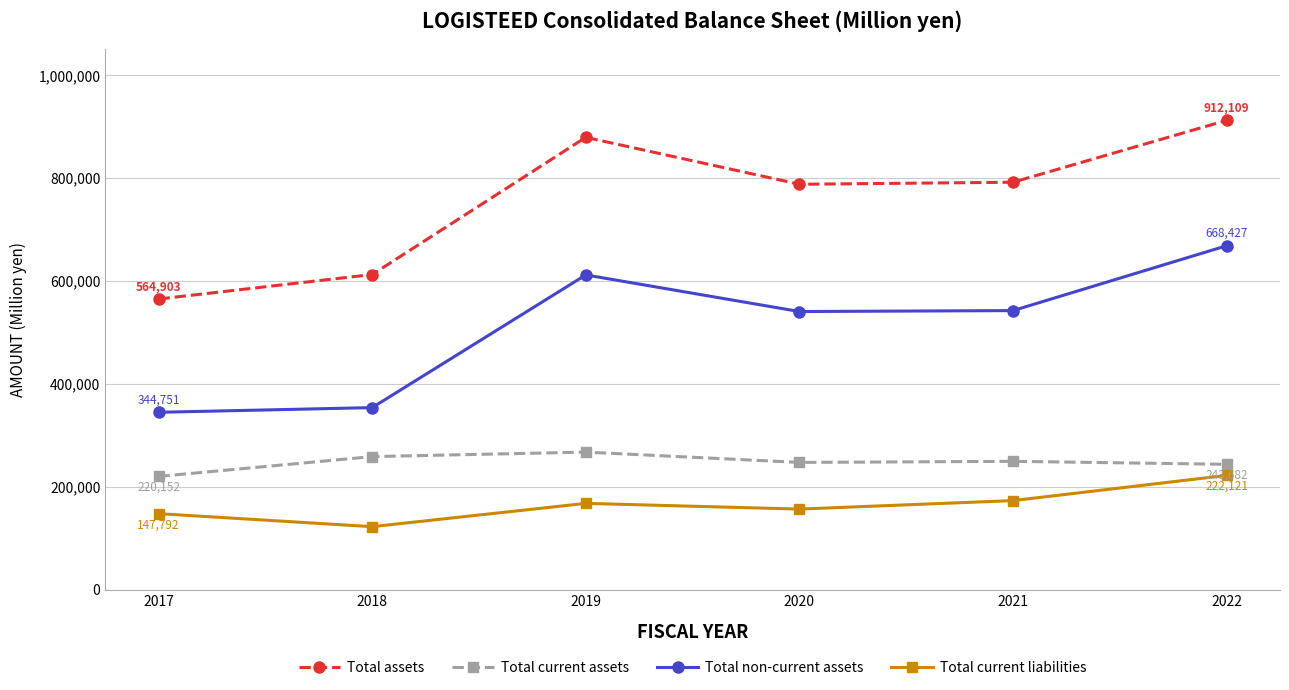

What is the difference between the highest and lowest values at 2020?

631281